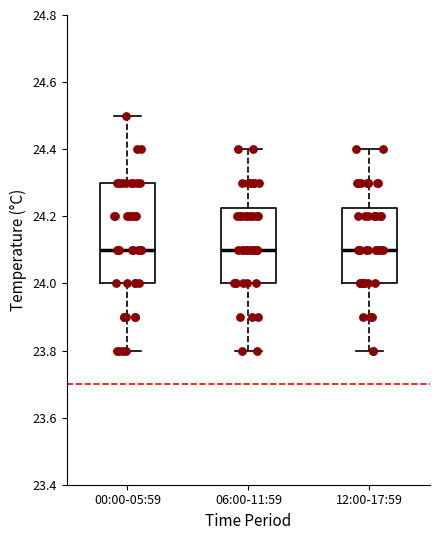

Reading left to right, read every box against the y-axis: the position of its median line, the range the box covers, and the ends of its whiskers. The values are not printed on the chart, so give them approximately, as read against the axis.

00:00-05:59: median 24.10, box 24.00 to 24.30, whiskers 23.80 to 24.50
06:00-11:59: median 24.10, box 24.00 to 24.22, whiskers 23.80 to 24.40
12:00-17:59: median 24.10, box 24.00 to 24.22, whiskers 23.80 to 24.40